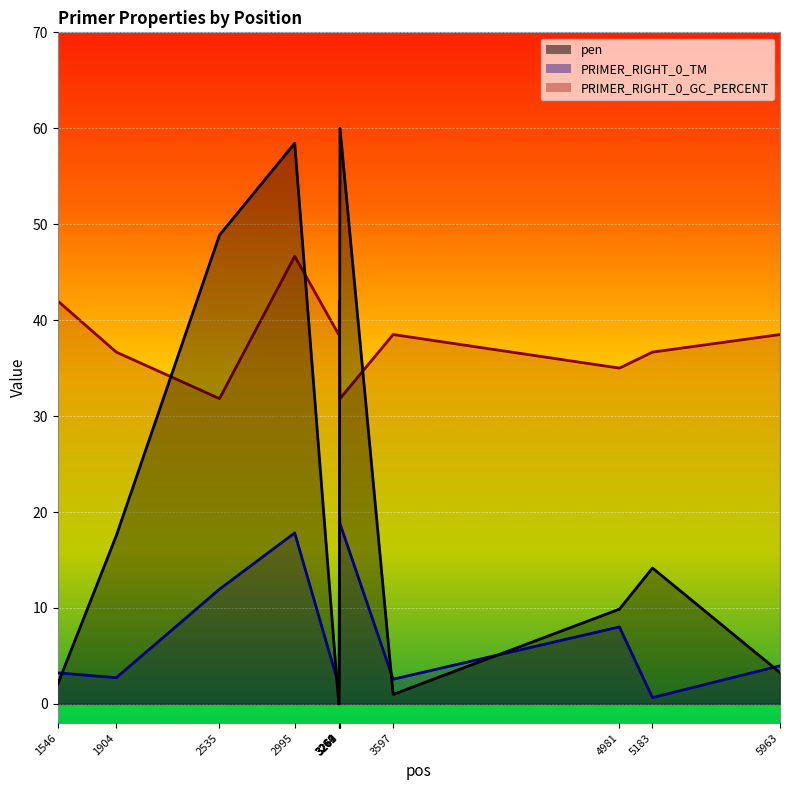

What is the approximate value of pen at 3269?

28.8